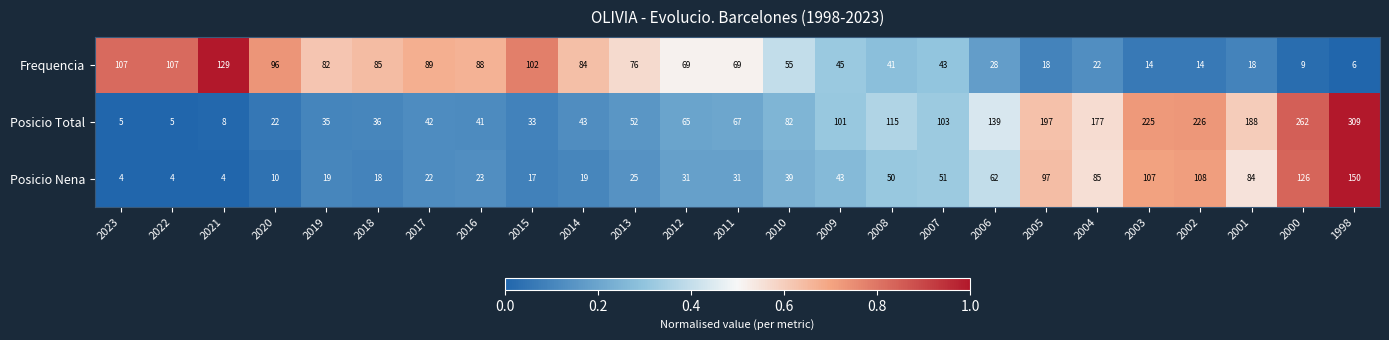

What is the maximum value shown in the chart?

309